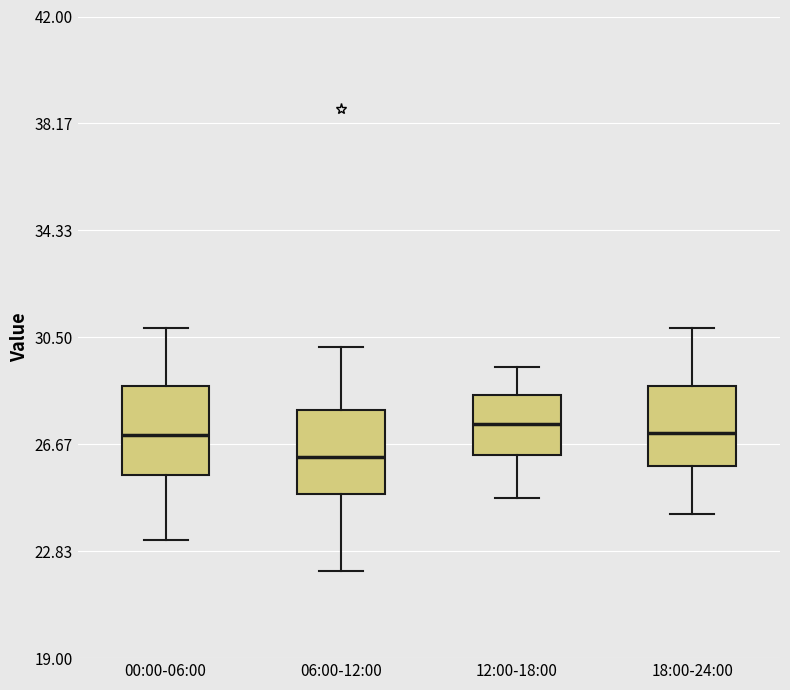

Reading left to right, read every box against the y-axis: the position of its median line, the range the box covers, and the ends of its whiskers. The values are not printed on the chart, so give them approximately, as read against the axis.

00:00-06:00: median 27.0, box 25.5 to 29.0, whiskers 23.5 to 31.0
06:00-12:00: median 26.0, box 25.0 to 28.0, whiskers 22.0 to 30.0
12:00-18:00: median 27.5, box 26.5 to 28.5, whiskers 25.0 to 29.5
18:00-24:00: median 27.0, box 26.0 to 29.0, whiskers 24.0 to 31.0